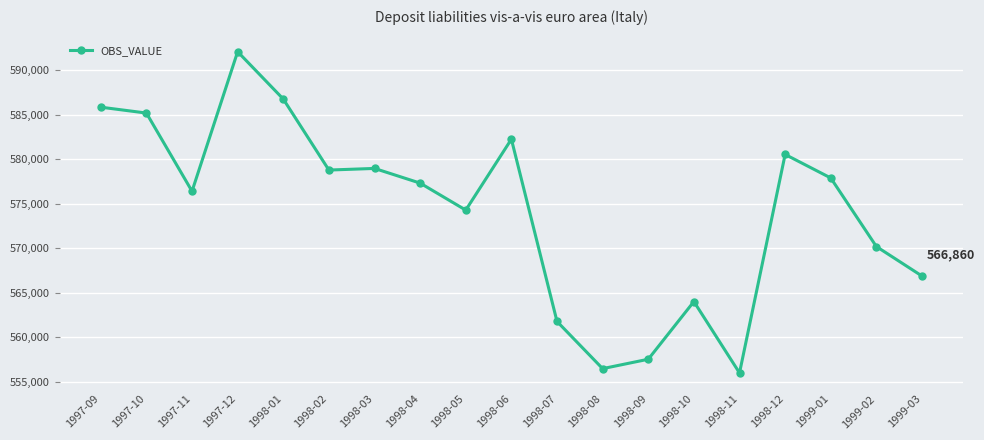

What is the minimum value shown in the chart?

555979